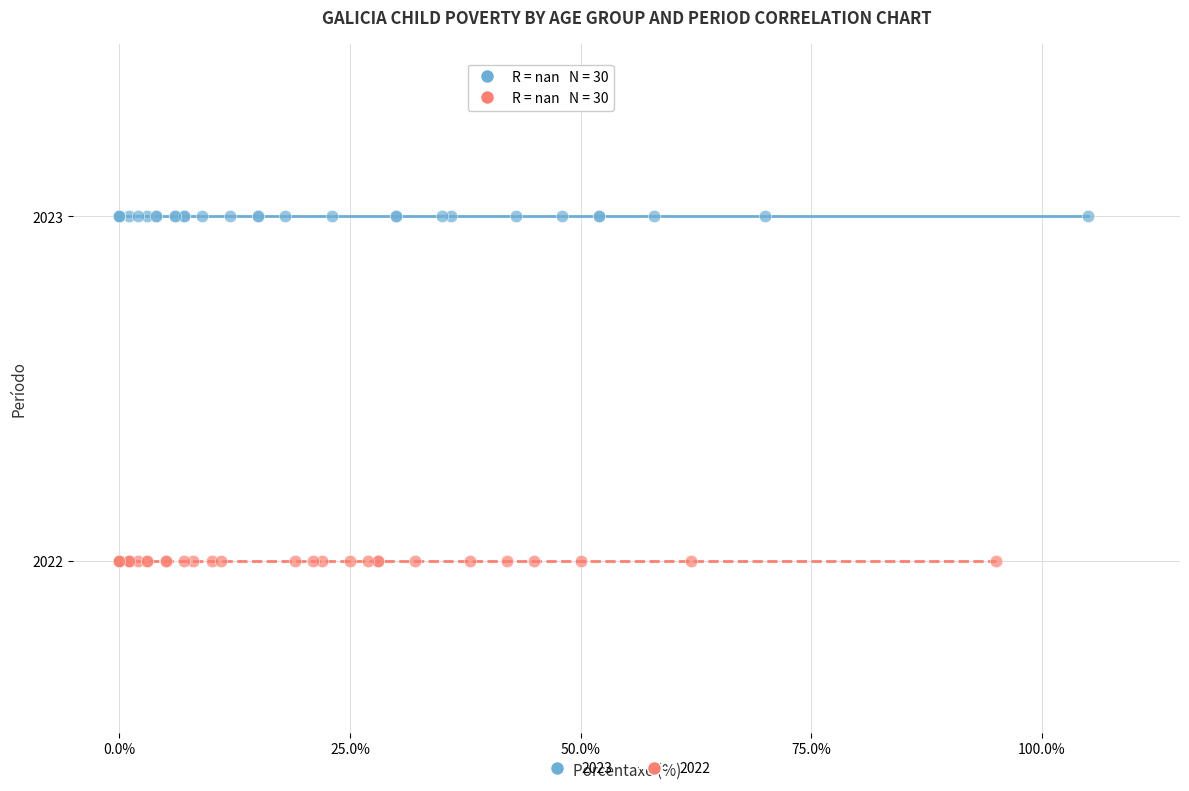

Which series contains the highest Y value?

2023